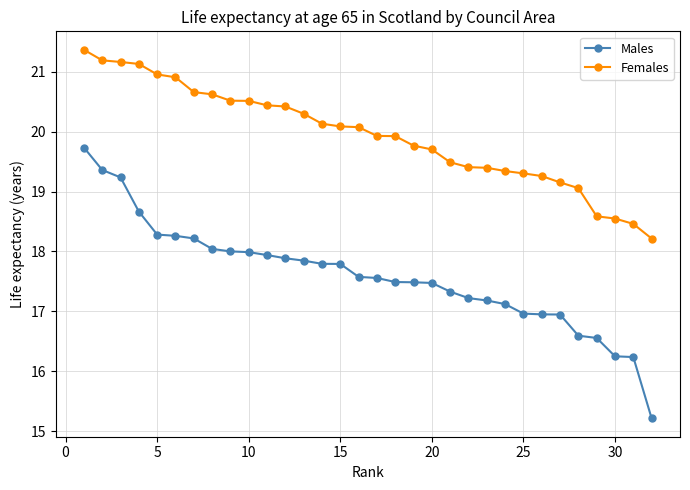

Rank the series by their maximum value, from highest to lowest.

Females, Males